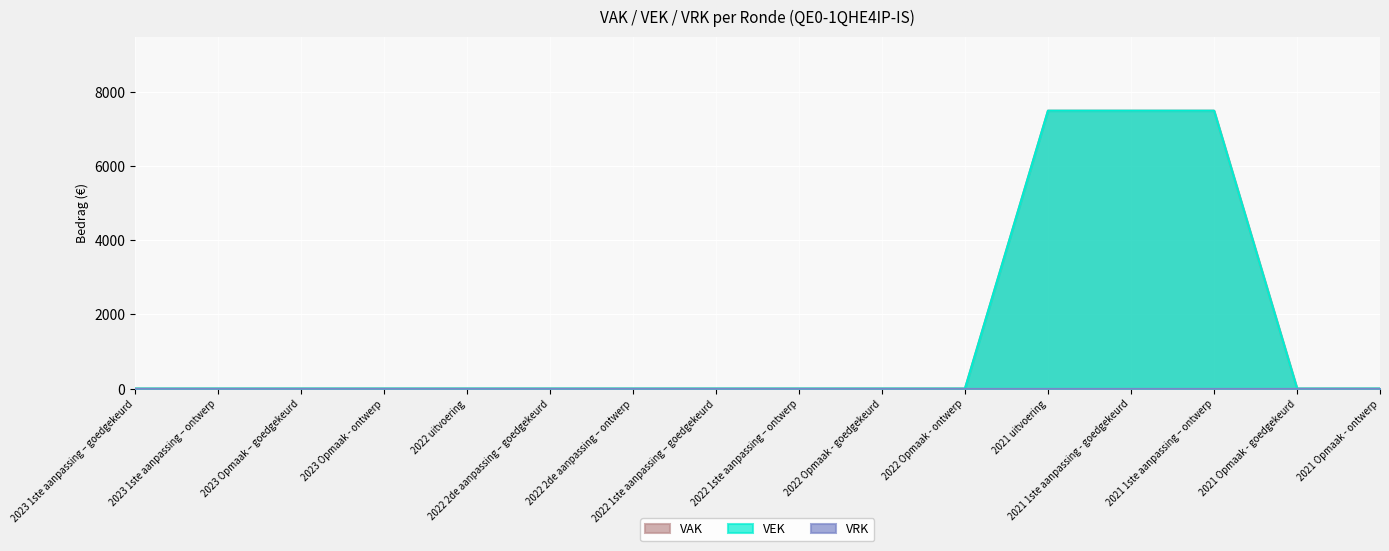

True or false: VAK and VEK cross at least once.

False